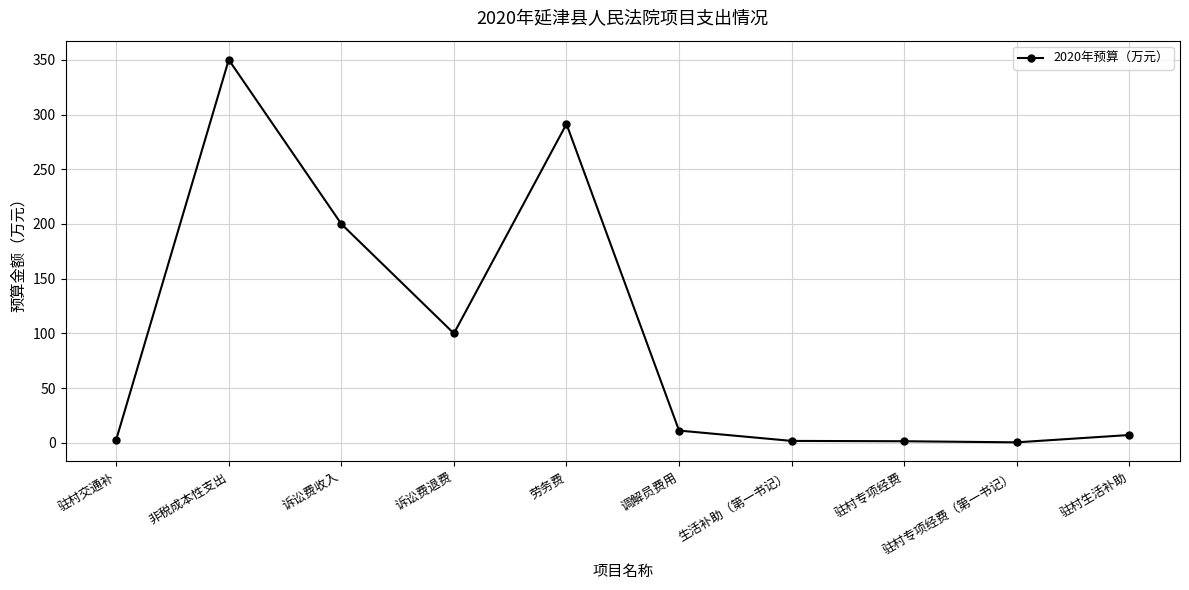

Where is the first local minimum?

诉讼费退费